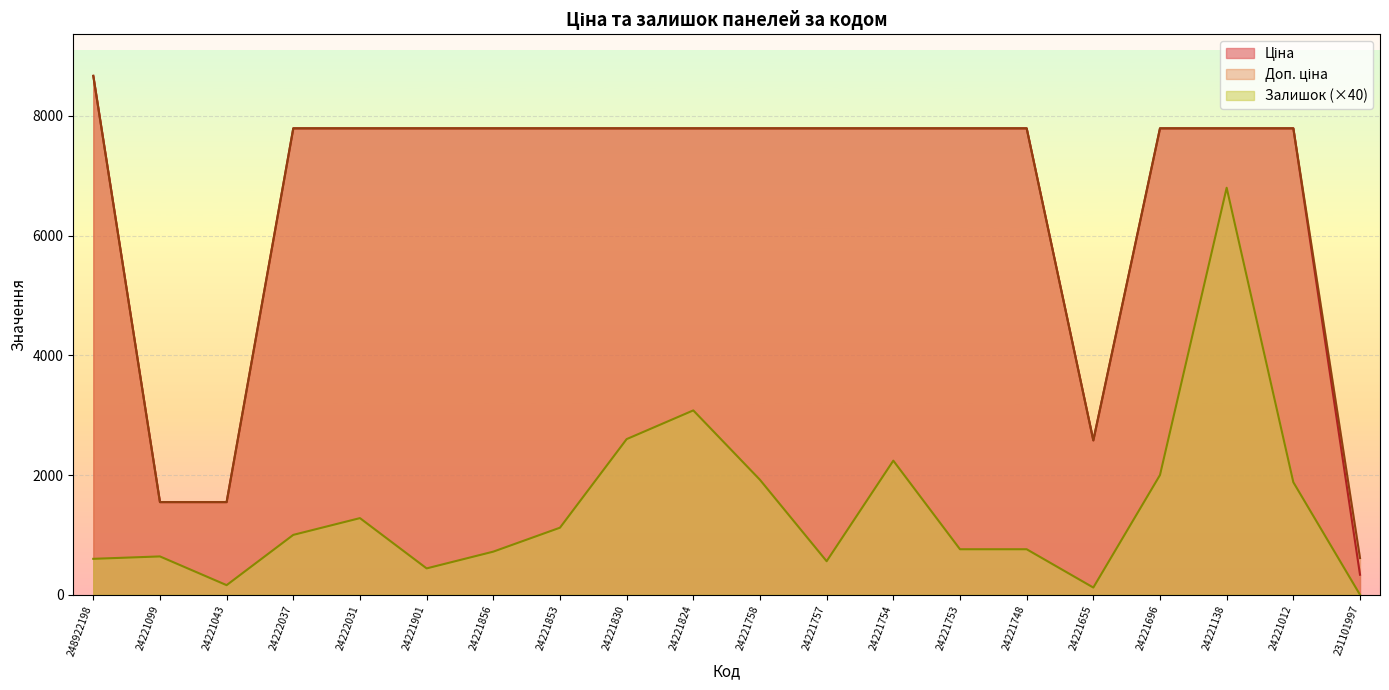

At which label does Залишок first exceed 1000?

24222031